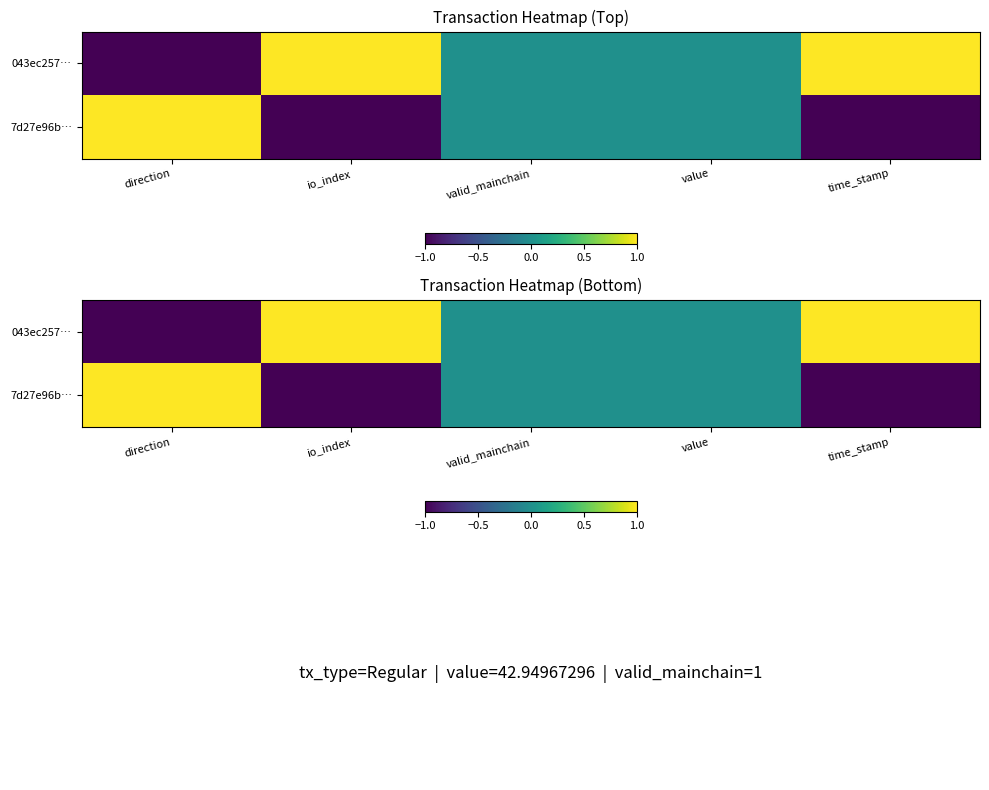

What is the difference between the maximum and second lowest values in the 7d27e96b… series?

2.0